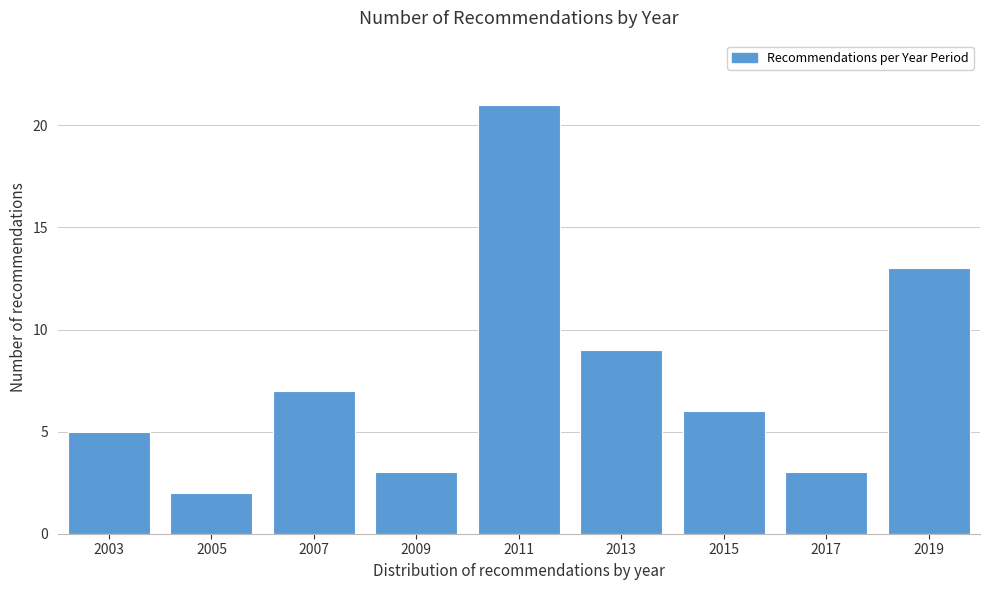

Reading left to right, list all the values displayed in this chart.

5	2	7	3	21	9	6	3	13